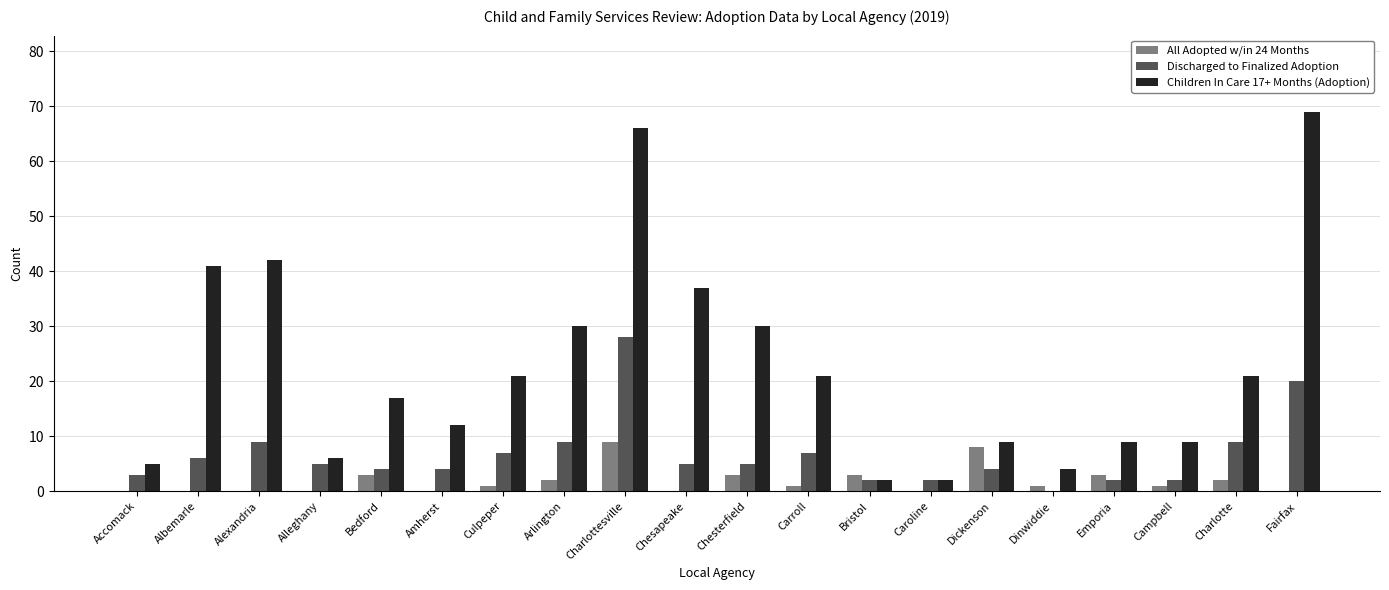

True or false: Discharged to Finalized Adoption has a value of 2 at Bristol.

True